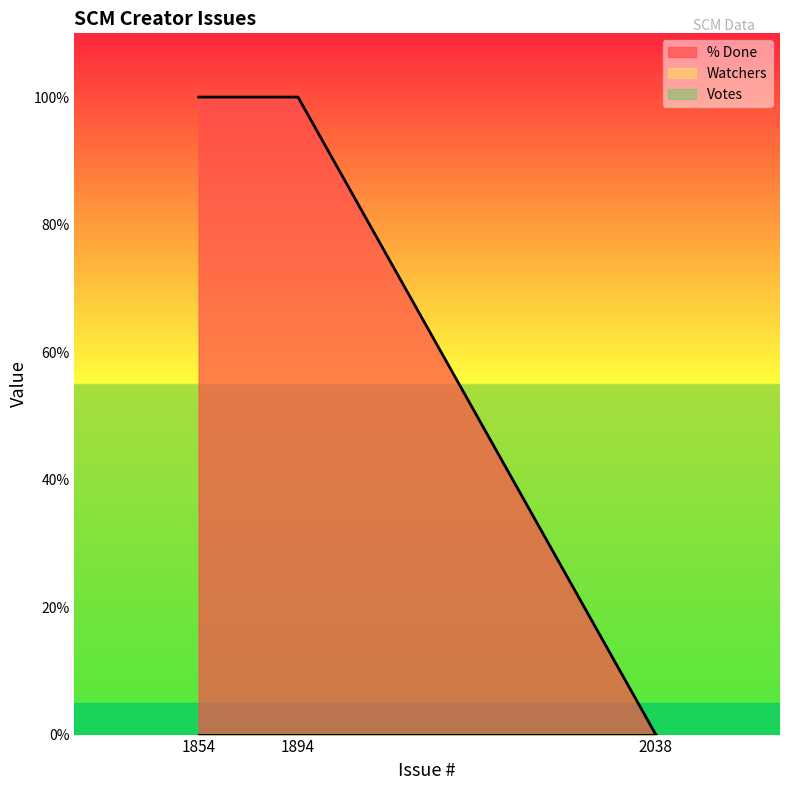

Which category has the highest value in the Watchers series?

2038